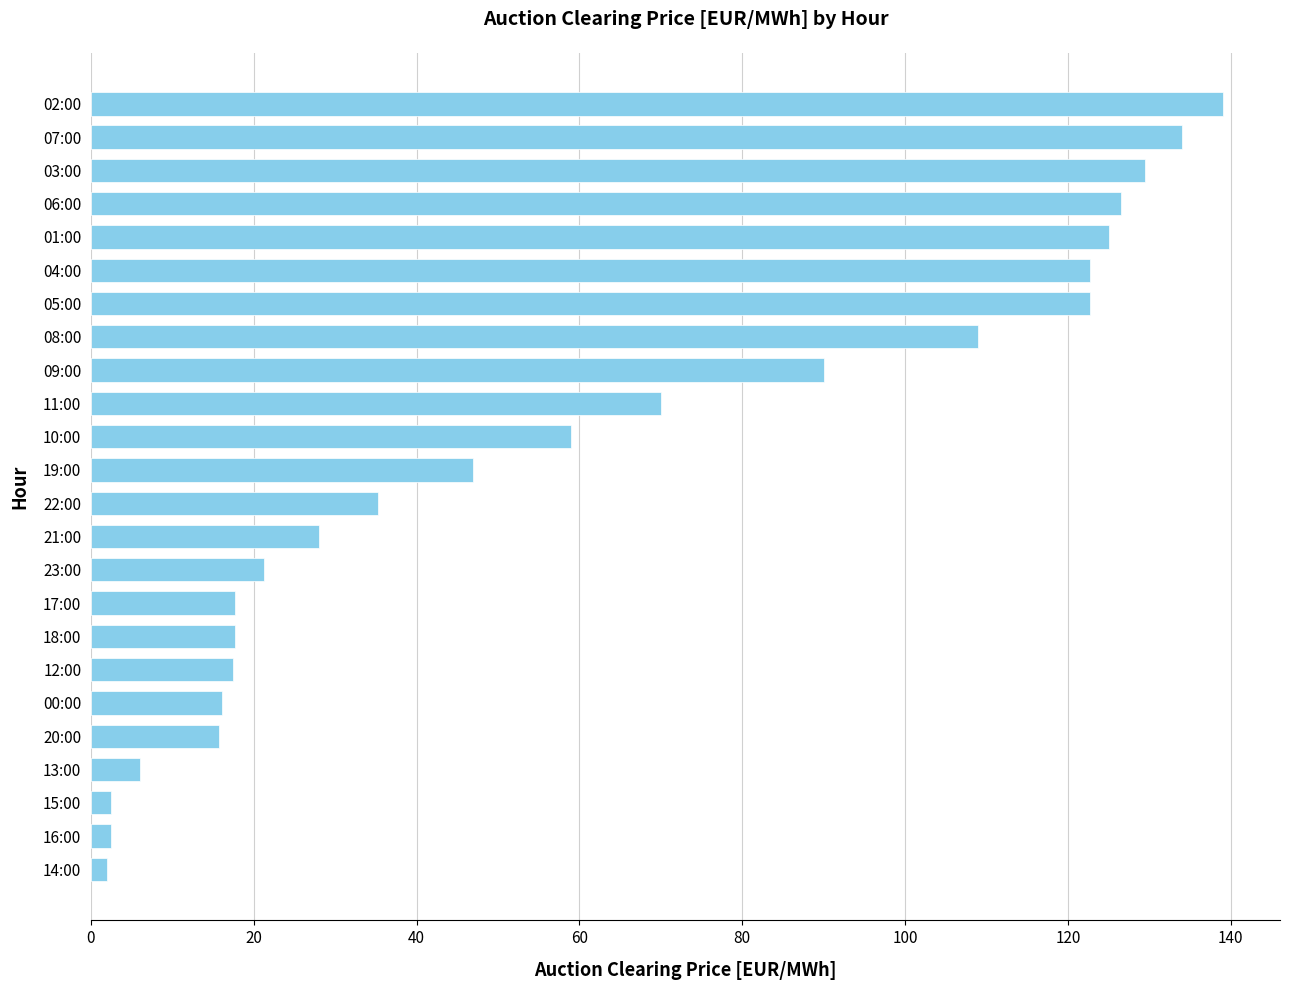

What is the label of the 16th bar from the bottom?

09:00